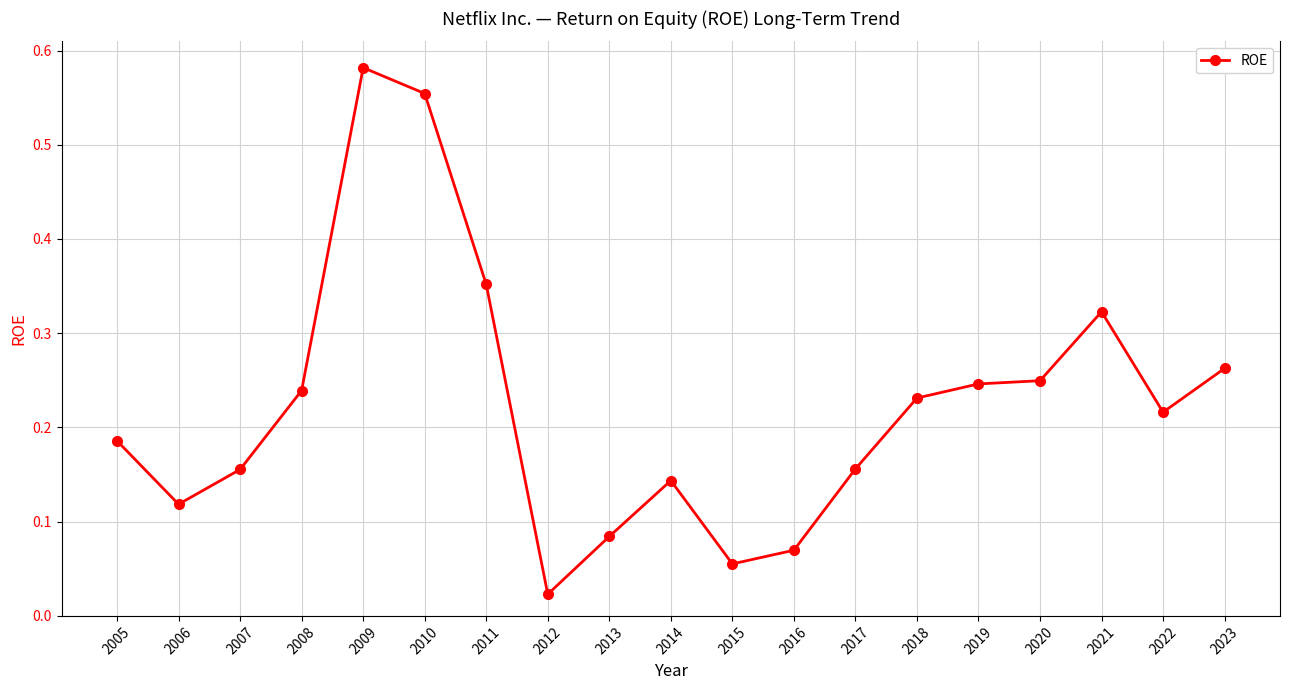

What is the sum of all values?

4.2